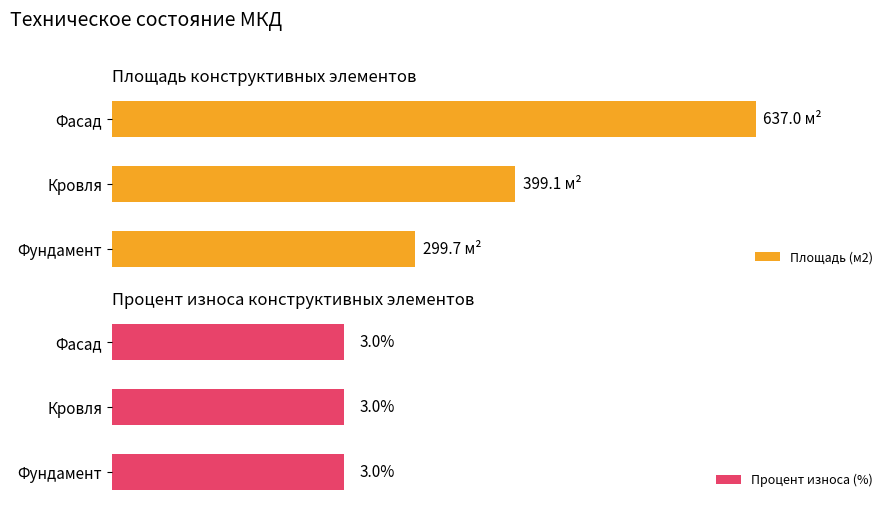

True or false: Площадь (м2) has a value of 299.7 at Фундамент.

True